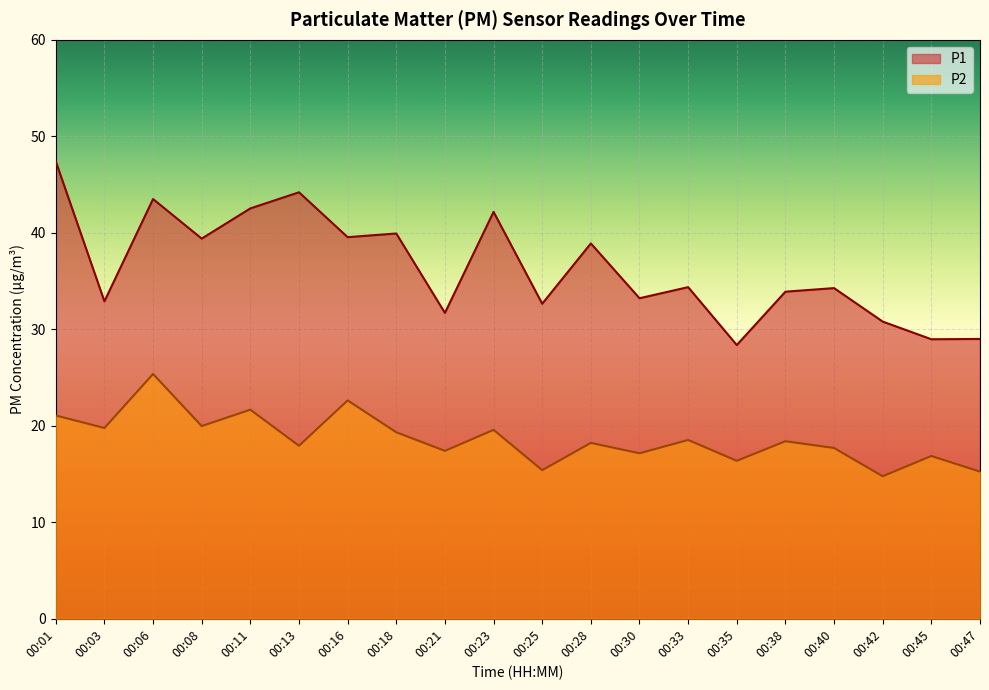

Which category has the lowest value in the P2 series?

00:42